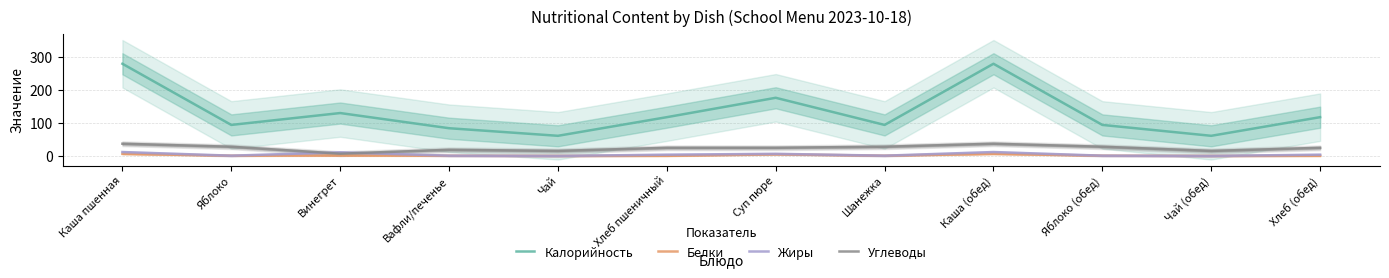

Which category has the highest value in the Белки series?

Каша пшенная